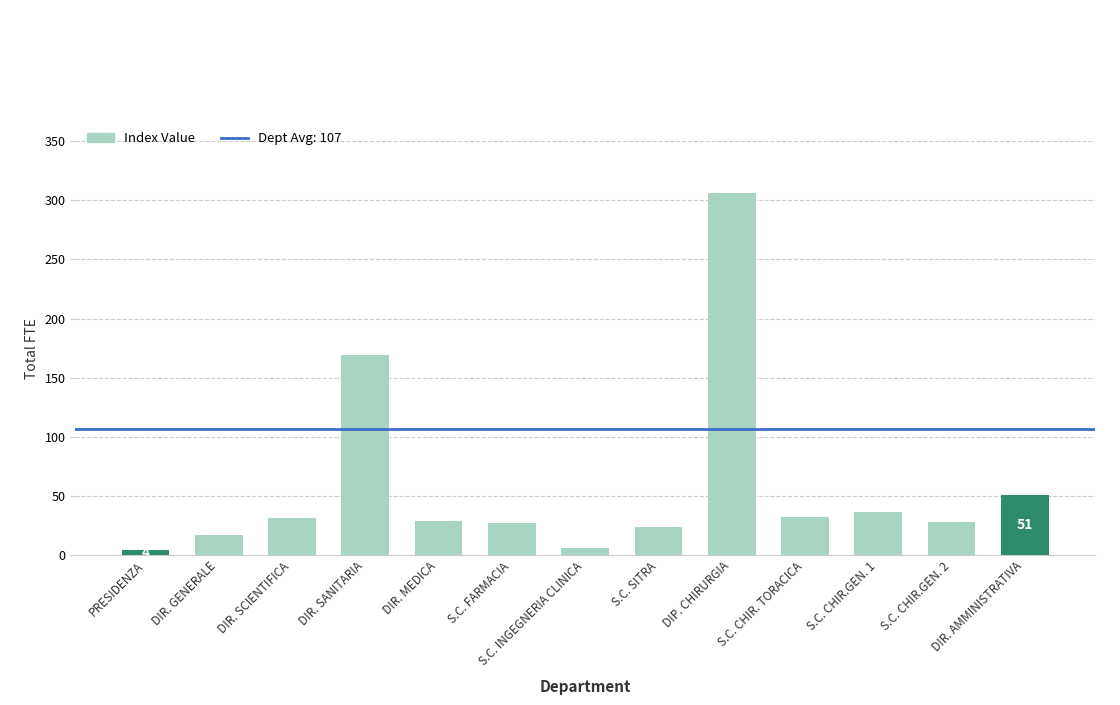

Which label corresponds to the largest value in the chart?

DIP. CHIRURGIA